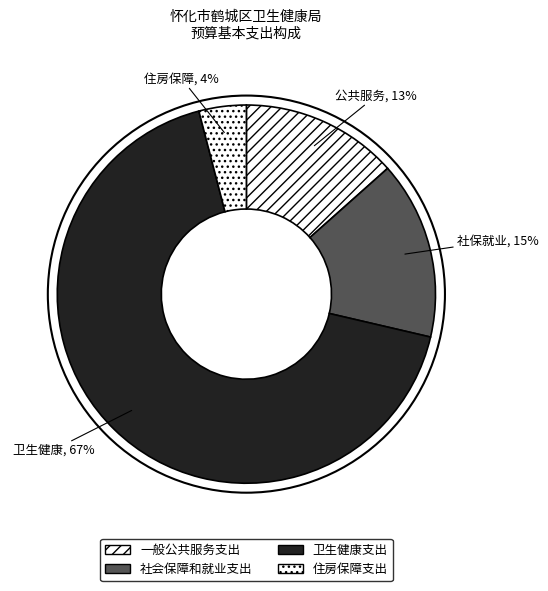

To the nearest percent, what is the difference between the 一般公共服务支出 and 住房保障支出 slice percentages?

9%